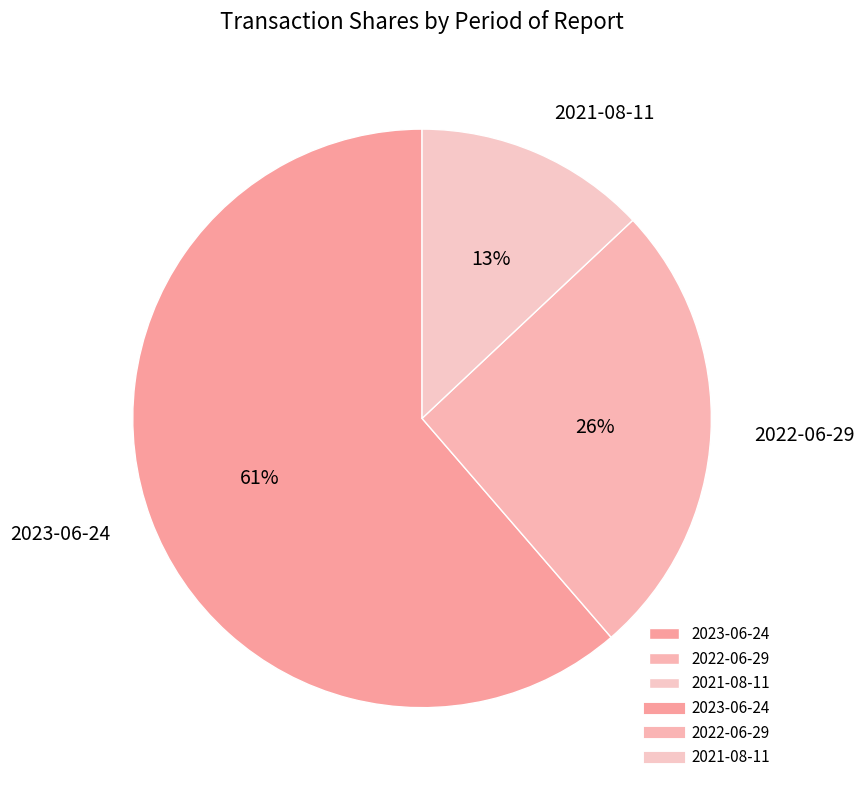

Approximately how many times larger is the value at 2022-06-29 compared to 2021-08-11?

2.0